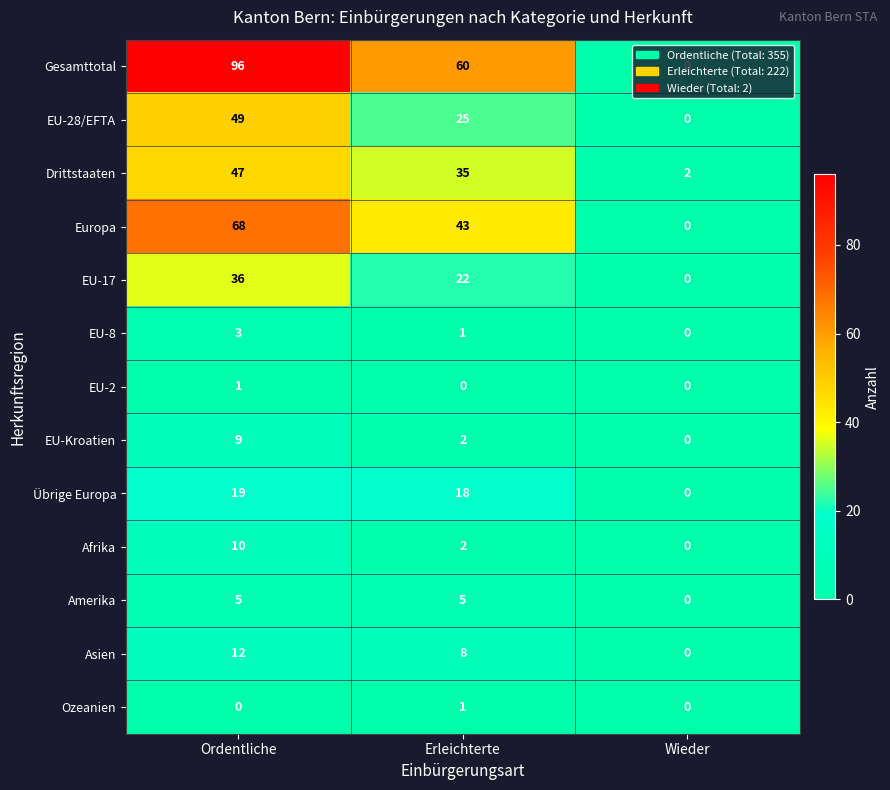

The Asien series shows 0 at Wieder. True or false?

True